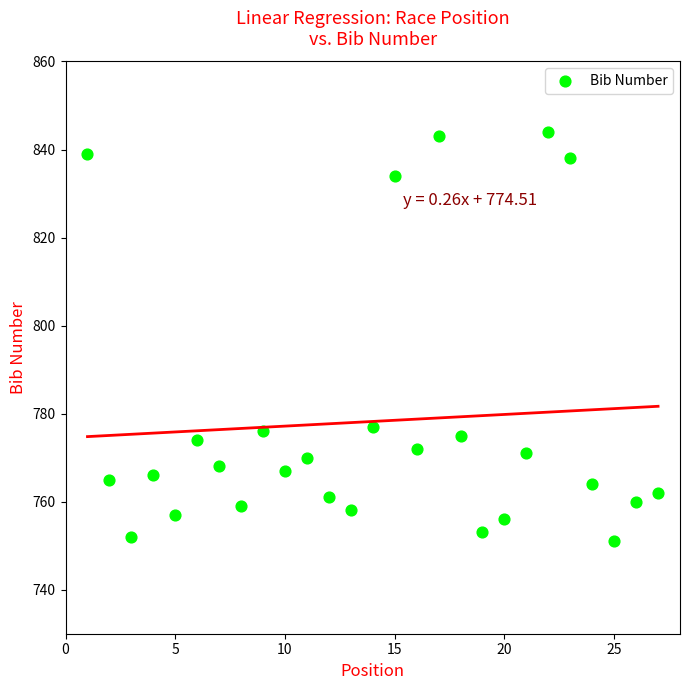

What is the range of X values (max minus min)?

26